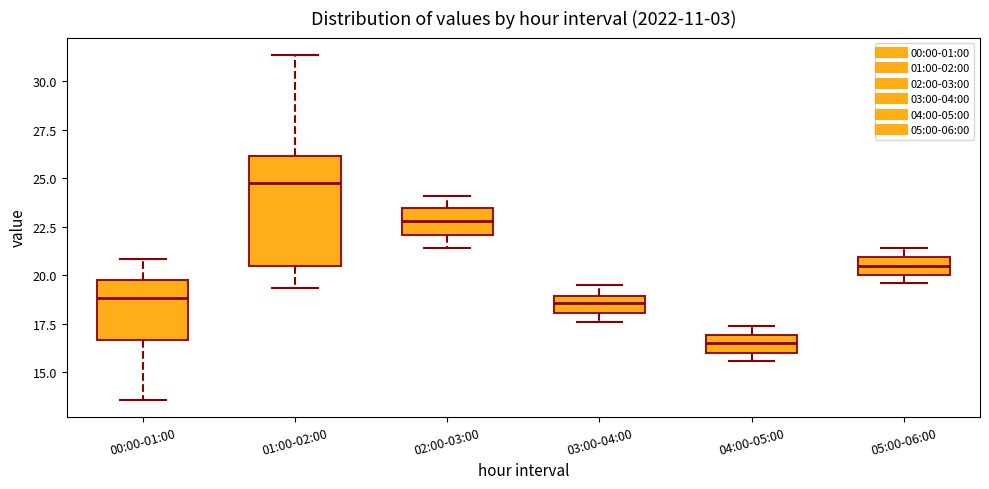

Which box has the lowest median line?

04:00-05:00